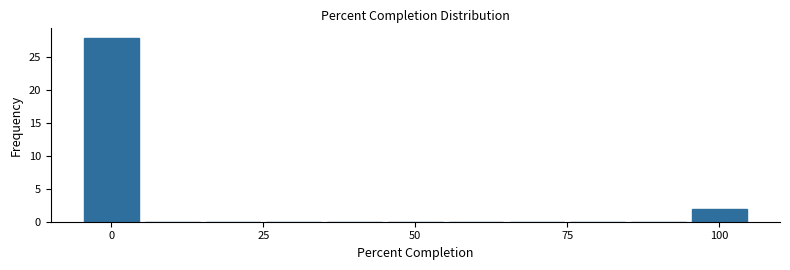

Around what value on the x-axis is the tallest bar? Give the approximate position of its centre, as read against the axis.

0